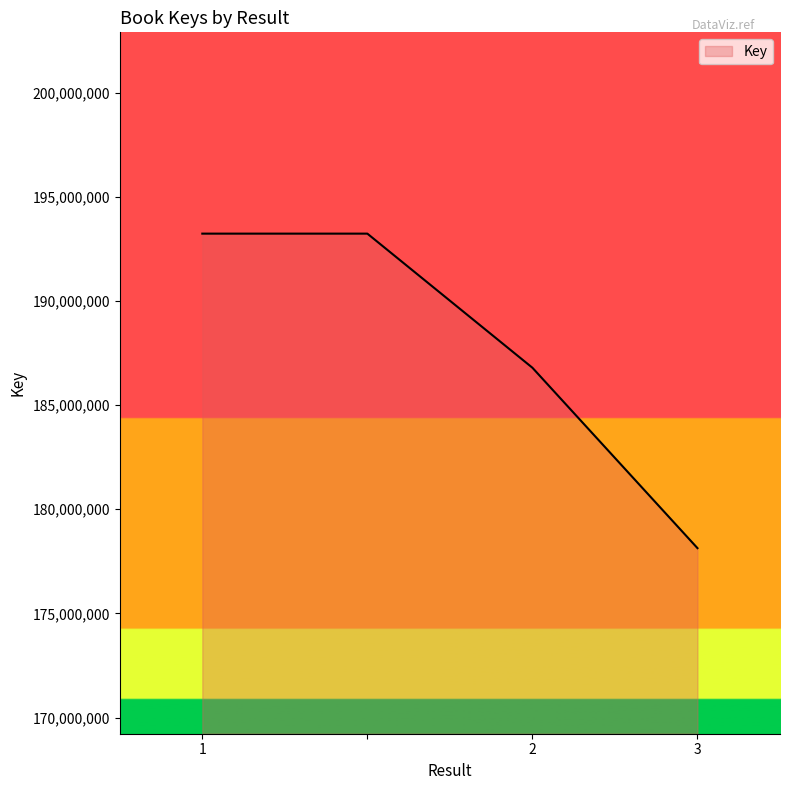

What is the difference between the maximum and minimum values?

15095409